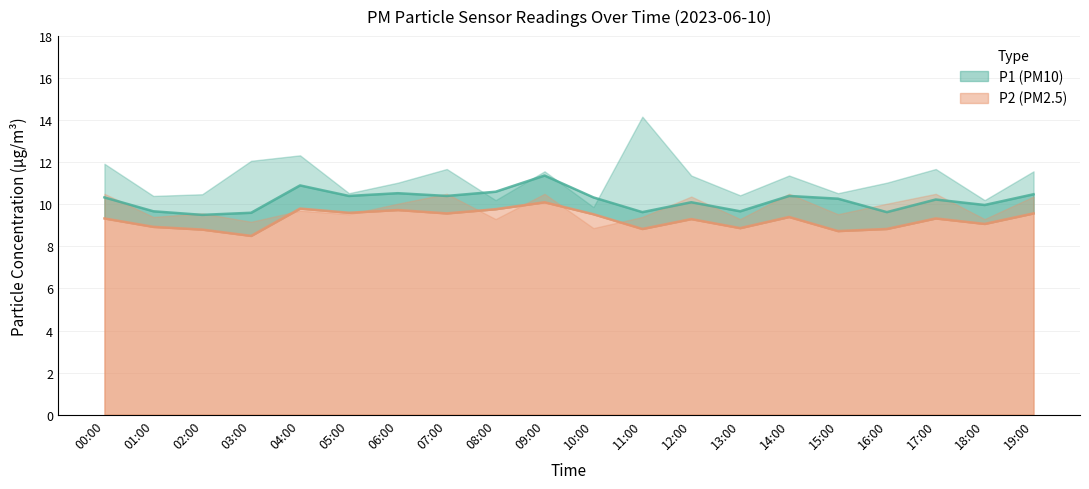

What is the difference between the highest and lowest values at 08:00?

0.8